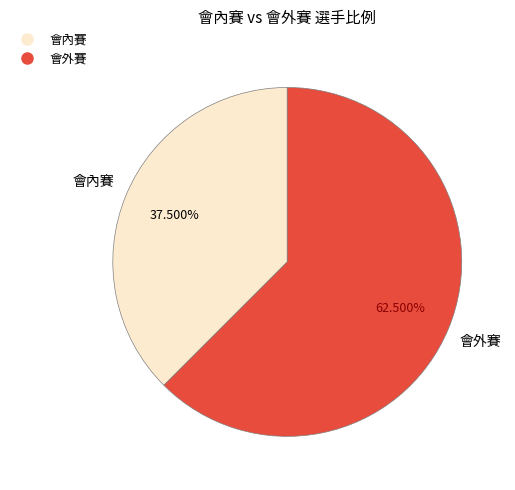

The 會外賽 slice represents 55% of the pie. True or false?

False